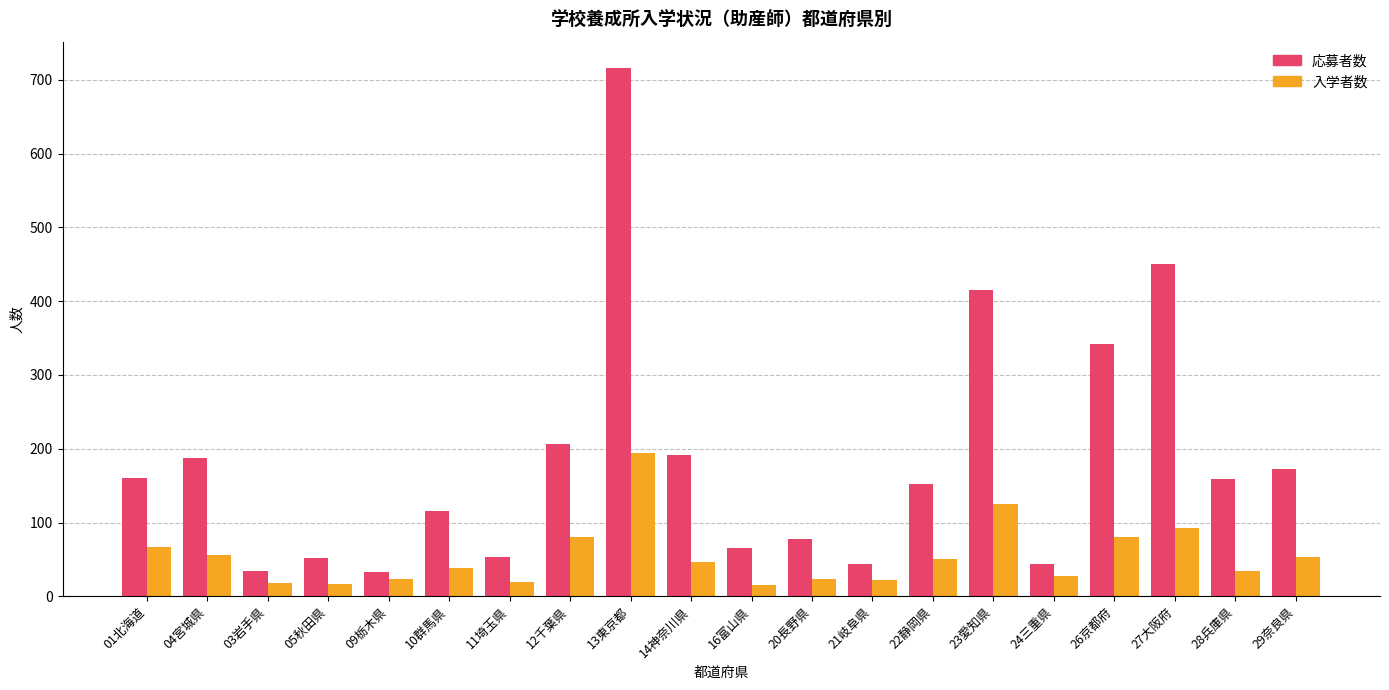

What is the sum of all 応募者数 values?

3670